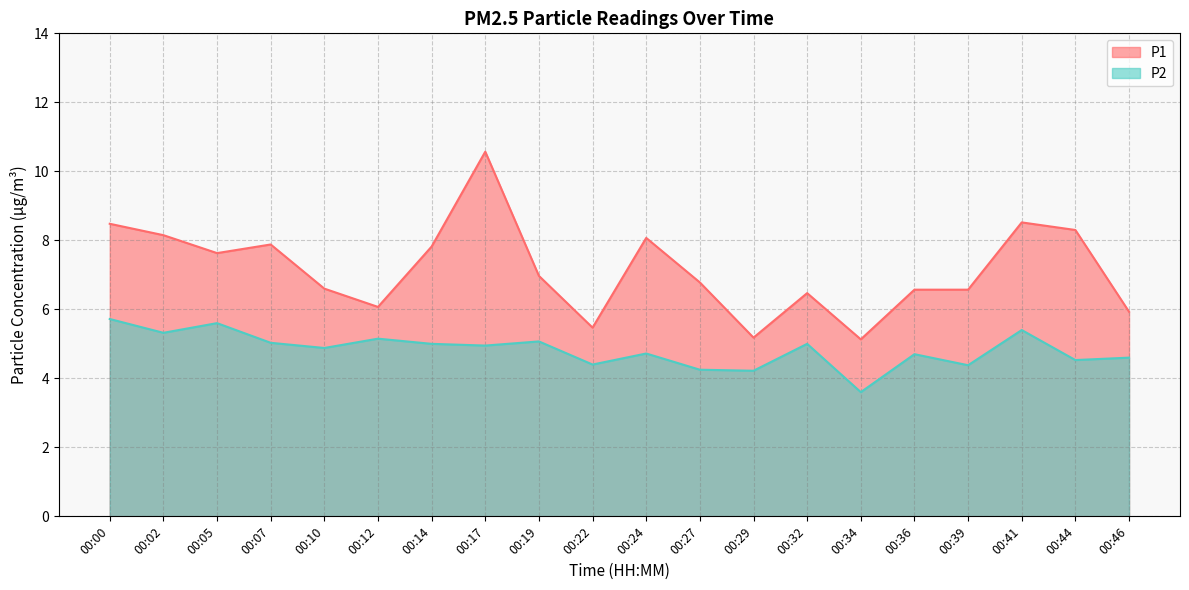

Between 00:12 and 00:17, which series saw the biggest shift?

P1